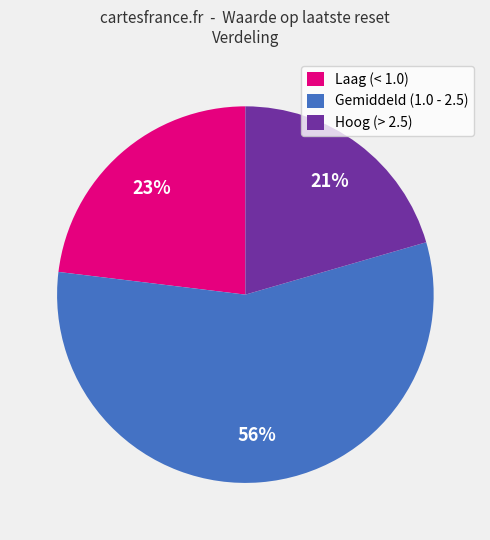

Is there a majority slice in this chart?

Yes